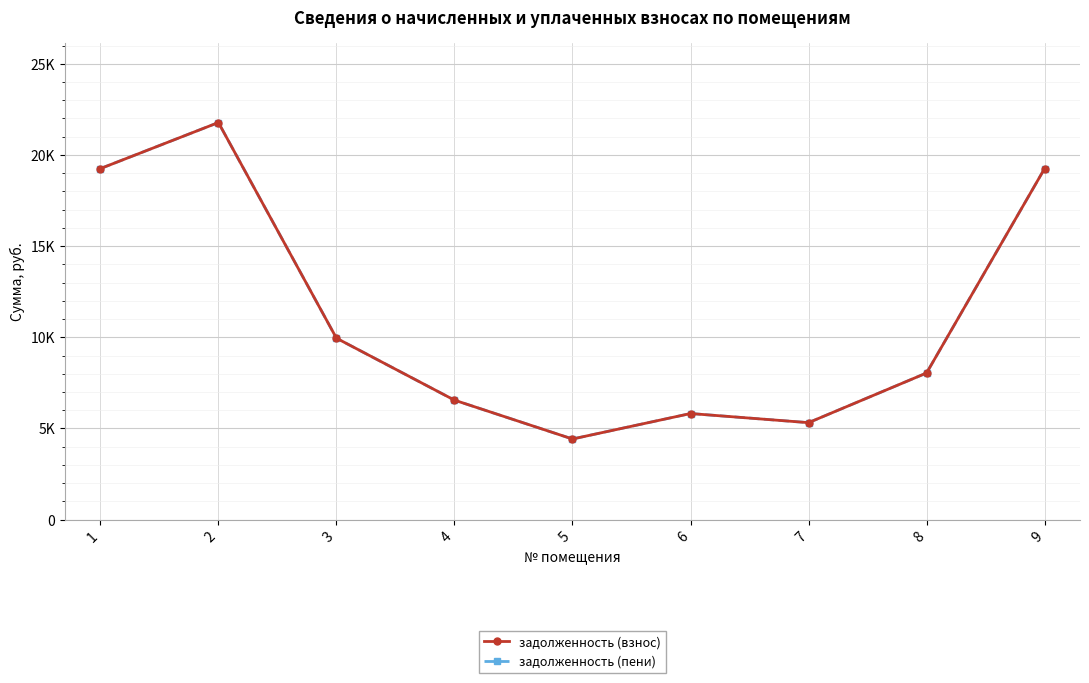

How many interior local peaks does the задолженность (пени) series have?

2